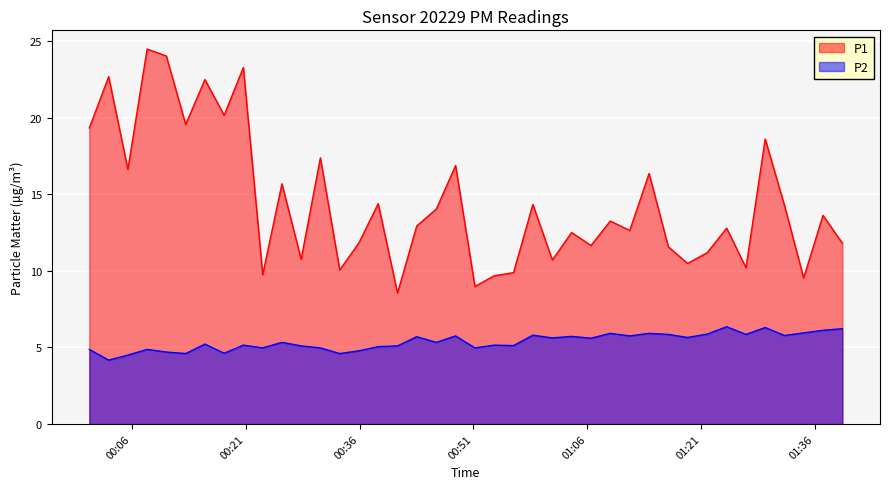

Which series has the largest range (max minus min)?

P1